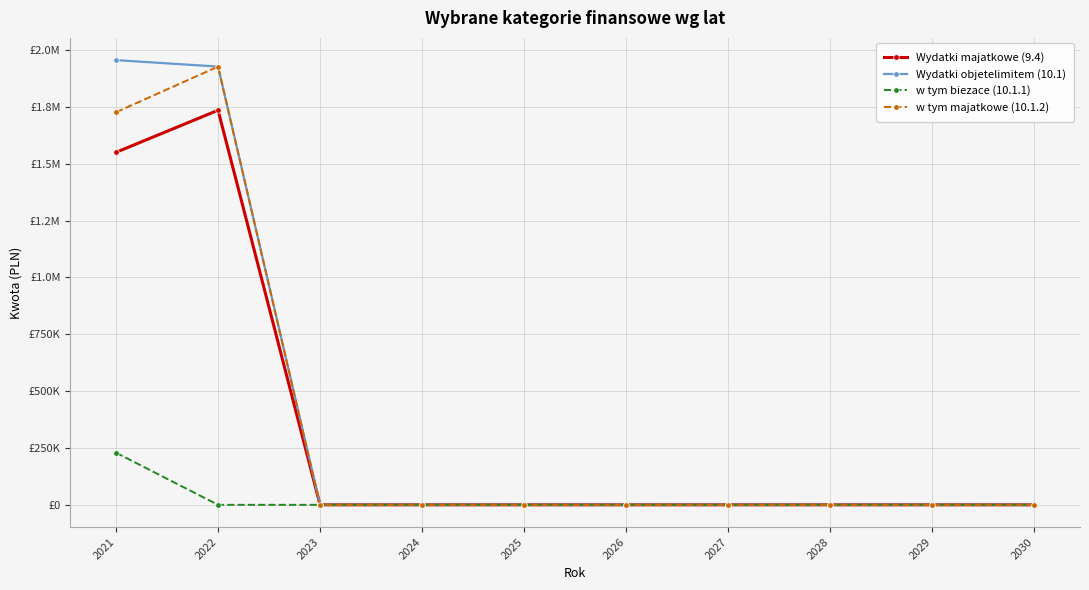

Between 2024 and 2025, which is larger?

2024